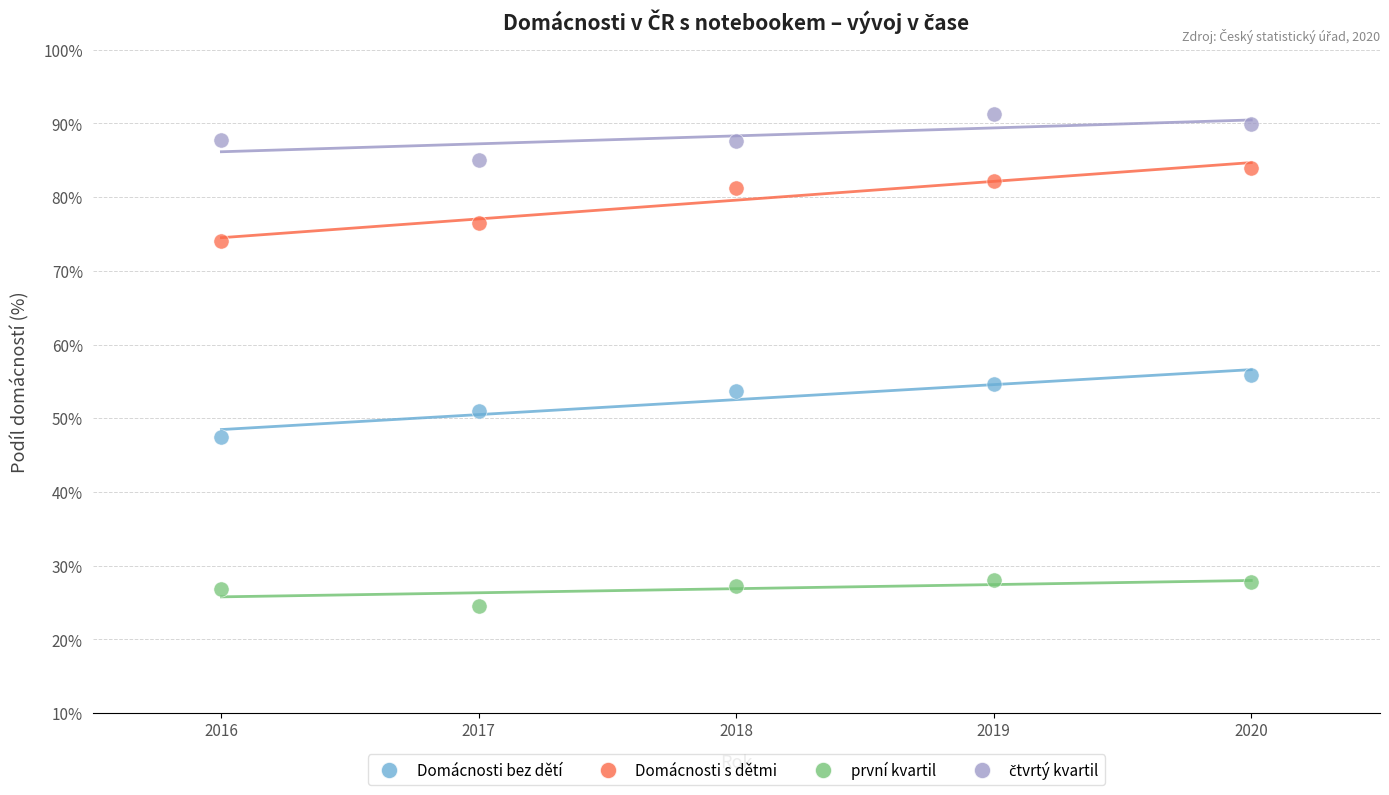

Across all series, what Y value is closest to 57?

55.9